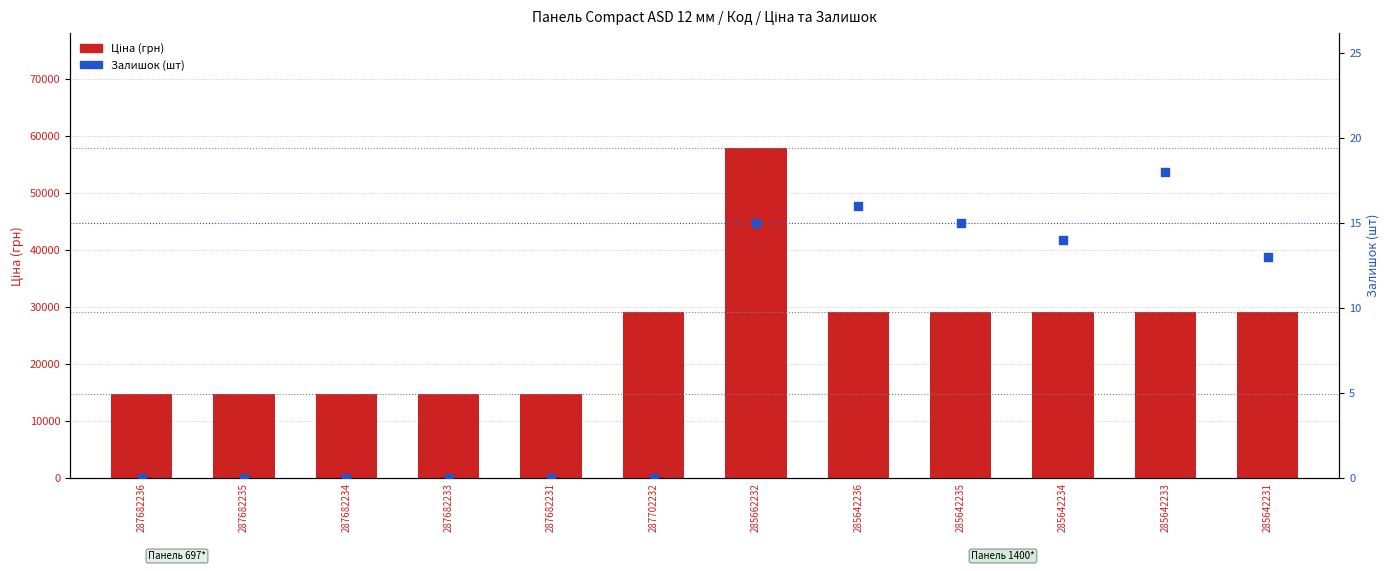

At how many categories does at least one series exceed 28506?

7